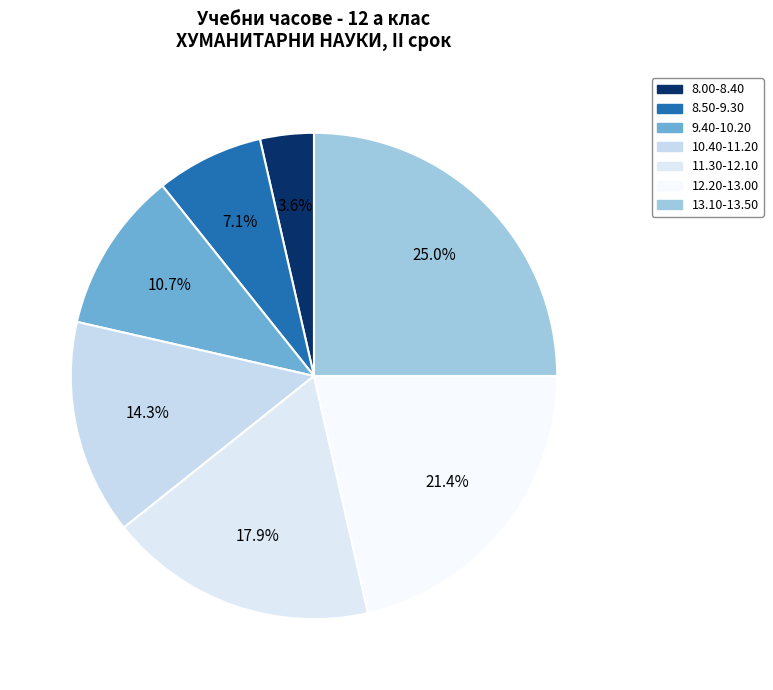

Does 8.00-8.40 represent more than half of the total?

No